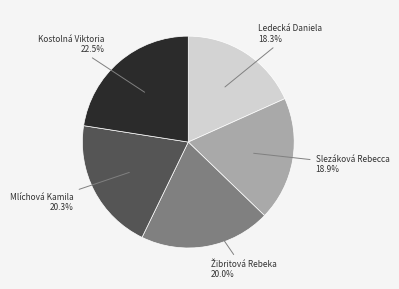

What percentage do Mlíchová Kamila and Slezáková Rebecca together represent?

39.2%